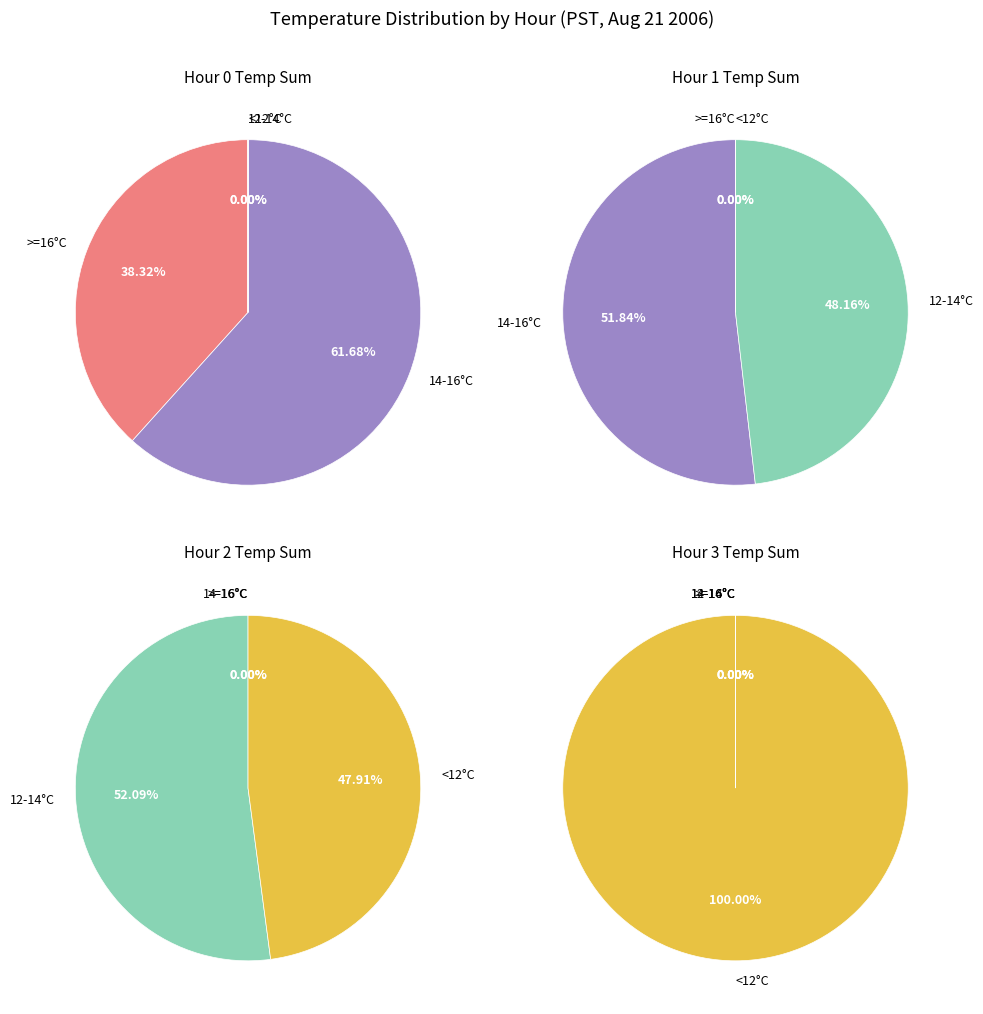

At 25, list the series in order from largest to smallest.

Hour 0, Hour 1, Hour 2, Hour 3